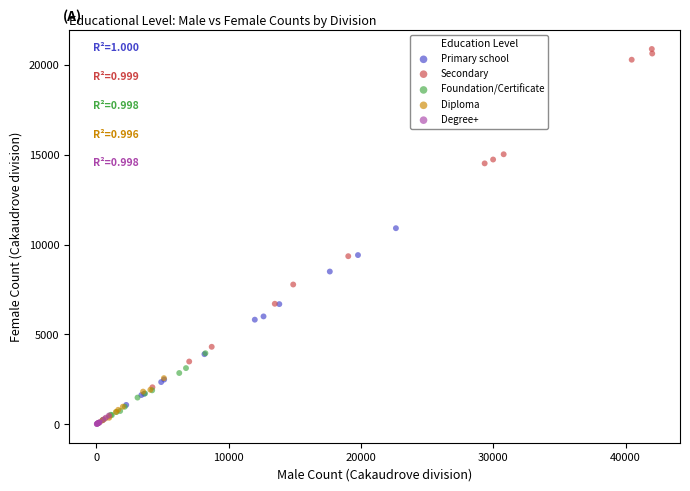

Which series has the largest Y range (max minus min)?

Secondary